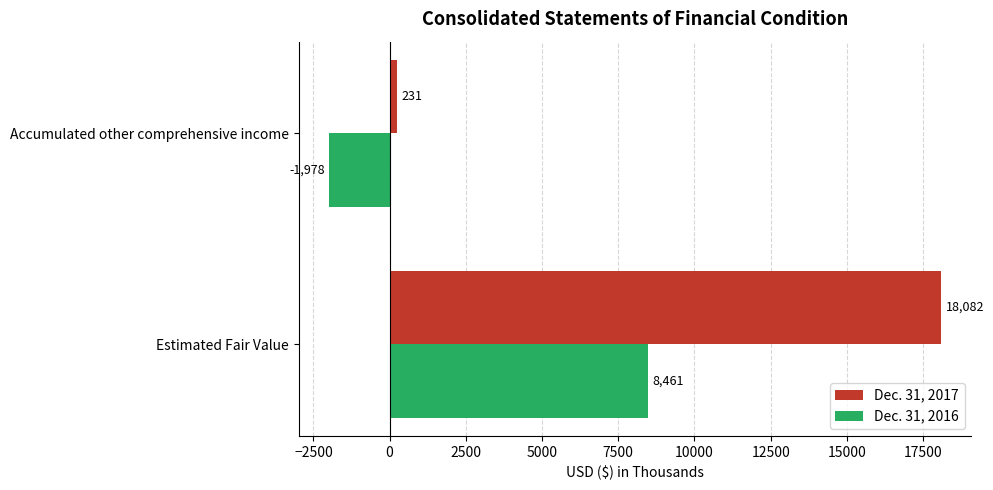

What is the minimum value for Dec. 31, 2016?

-1978